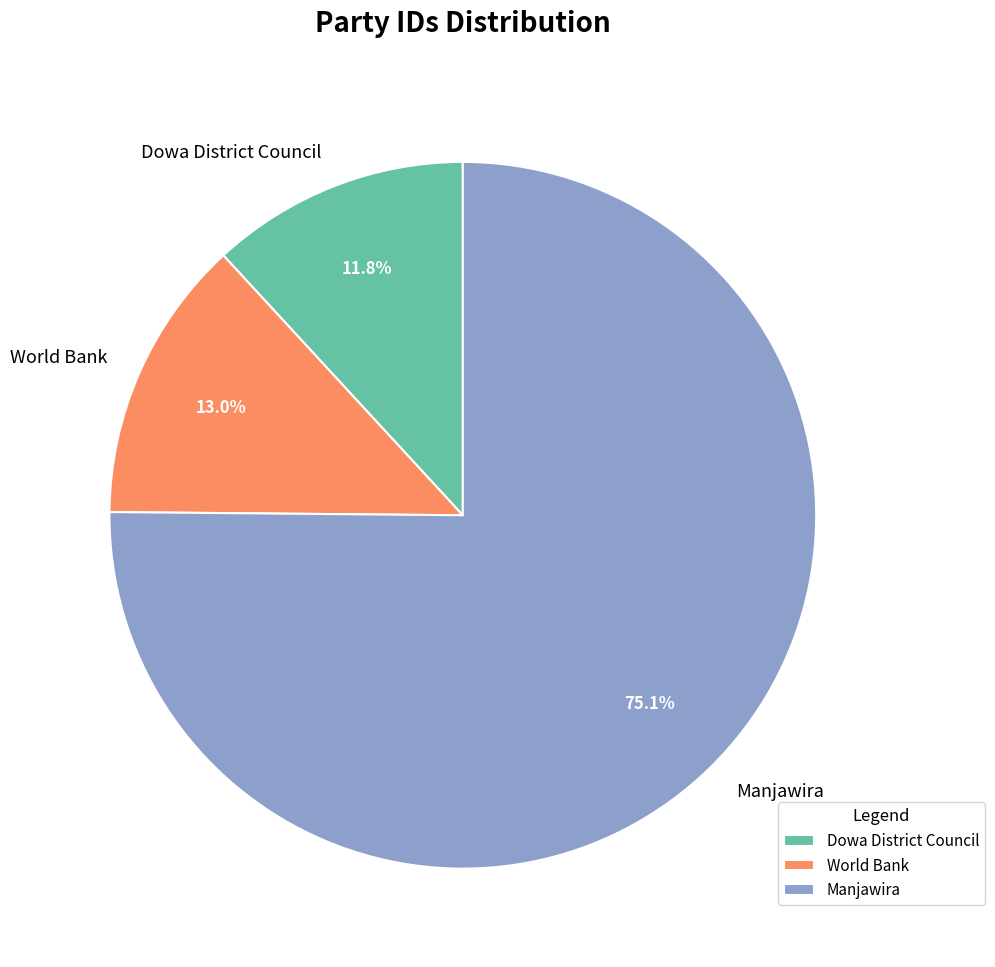

What percentage do Dowa District Council and Manjawira together represent?

87.0%